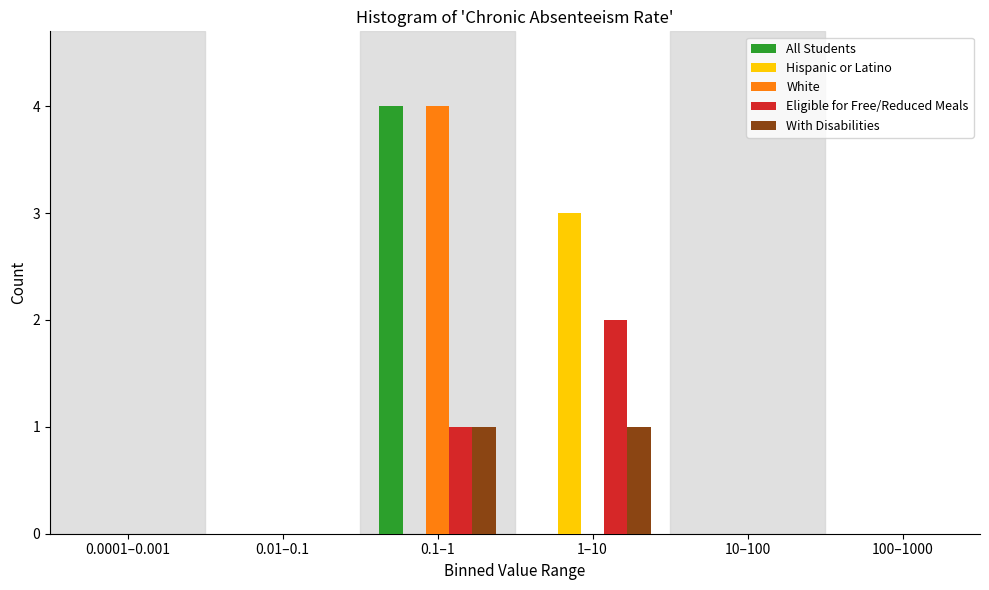

Reading left to right, what are all the values shown in this chart?

All Students: 0.0001–0.001=0	0.01–0.1=0	0.1–1=4	1–10=0	10–100=0	100–1000=0
Hispanic or Latino: 0.0001–0.001=0	0.01–0.1=0	0.1–1=0	1–10=3	10–100=0	100–1000=0
White: 0.0001–0.001=0	0.01–0.1=0	0.1–1=4	1–10=0	10–100=0	100–1000=0
Eligible for Free/Reduced Meals: 0.0001–0.001=0	0.01–0.1=0	0.1–1=1	1–10=2	10–100=0	100–1000=0
With Disabilities: 0.0001–0.001=0	0.01–0.1=0	0.1–1=1	1–10=1	10–100=0	100–1000=0